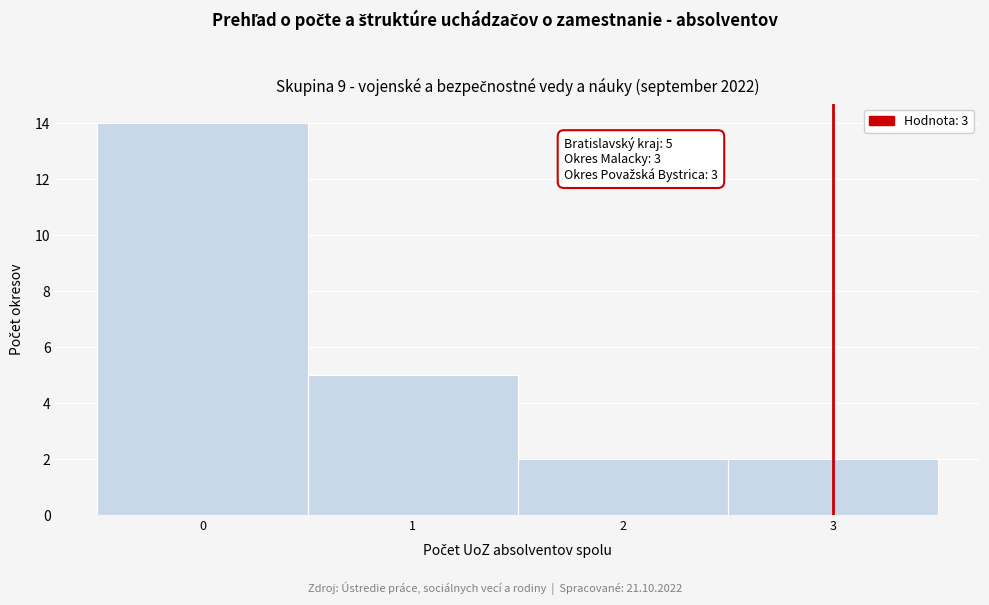

Over which range of the x-axis is the bar tallest?

-0.5 to 0.5